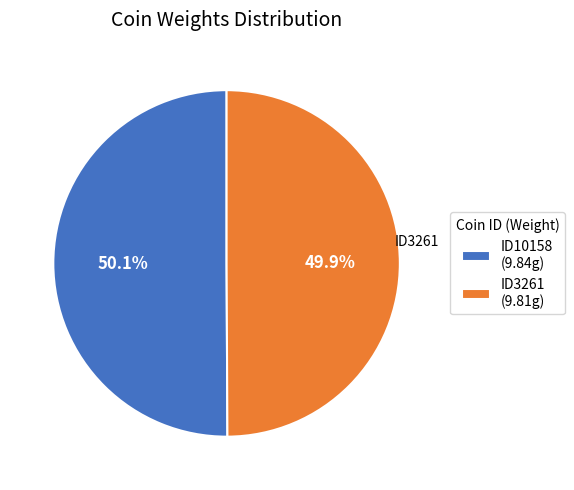

How many segments does this pie chart have?

2